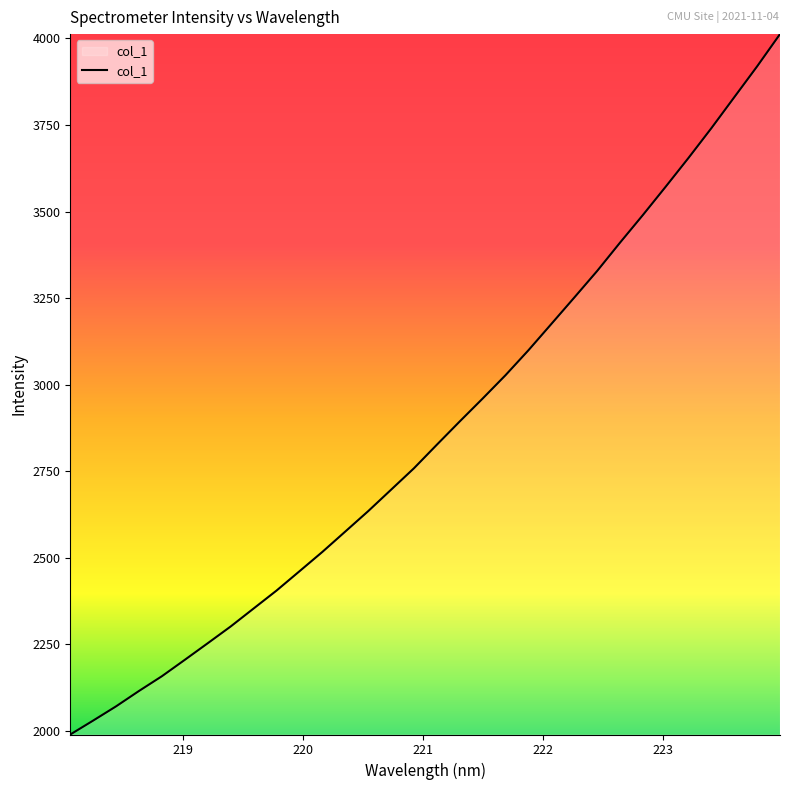

How many values exceed 2826?

16